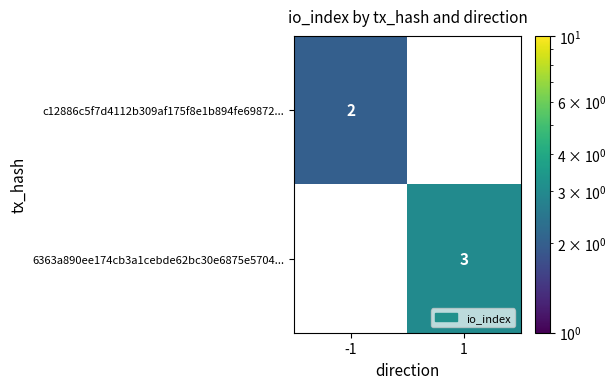

What is the greatest value displayed?

3